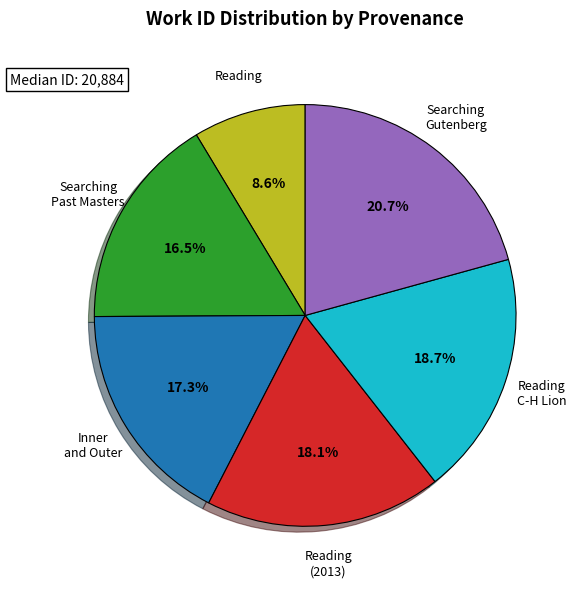

Is there any slice that represents more than half of the pie?

No